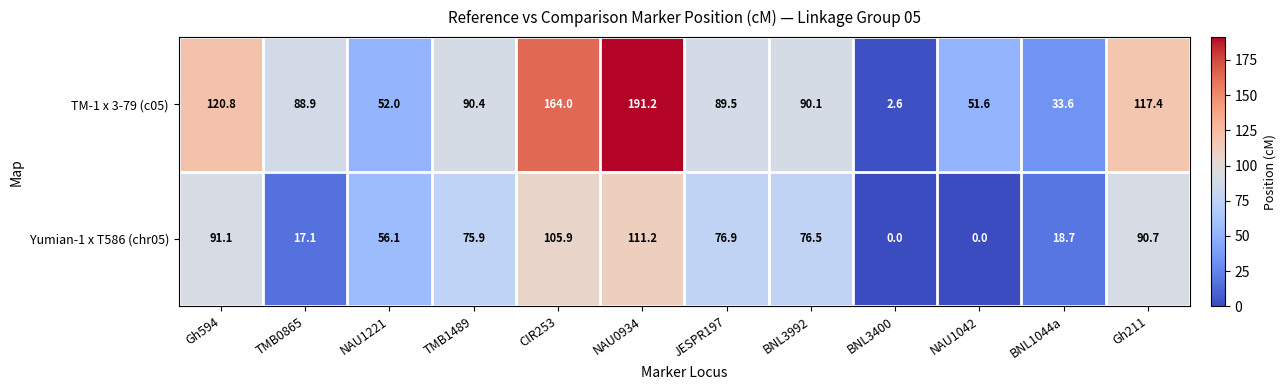

At NAU1221, list the series in order from largest to smallest.

Yumian-1 x T586 (chr05), TM-1 x 3-79 (c05)